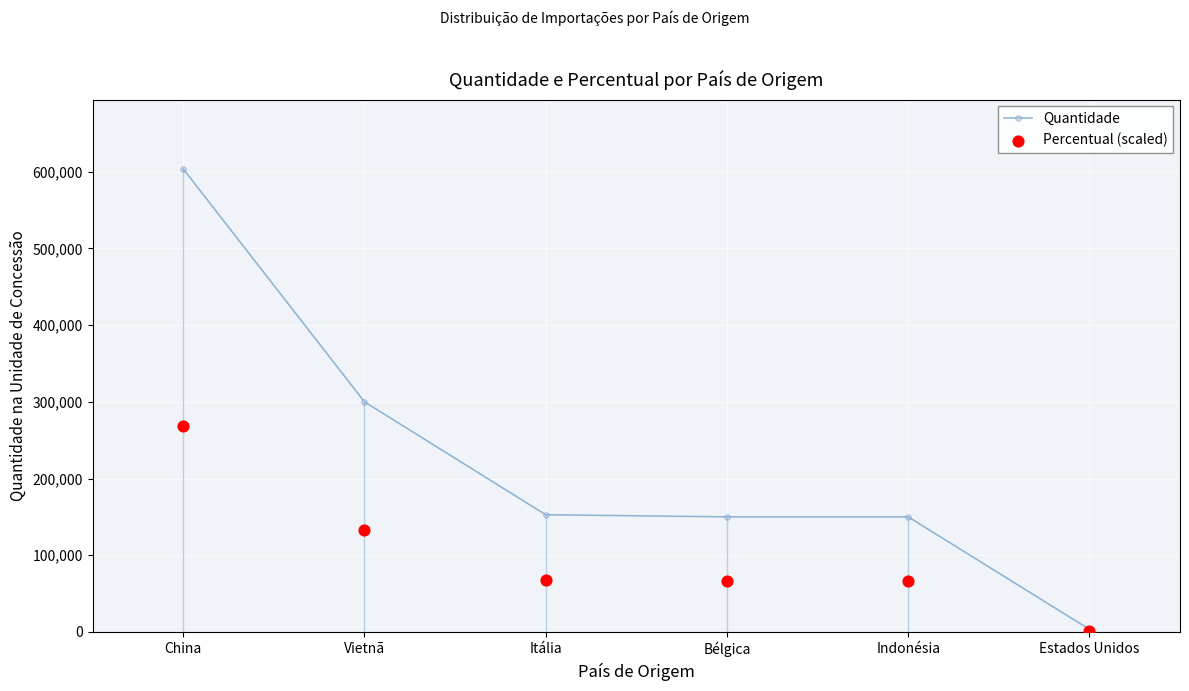

Which series has the widest spread of Y values?

Quantidade